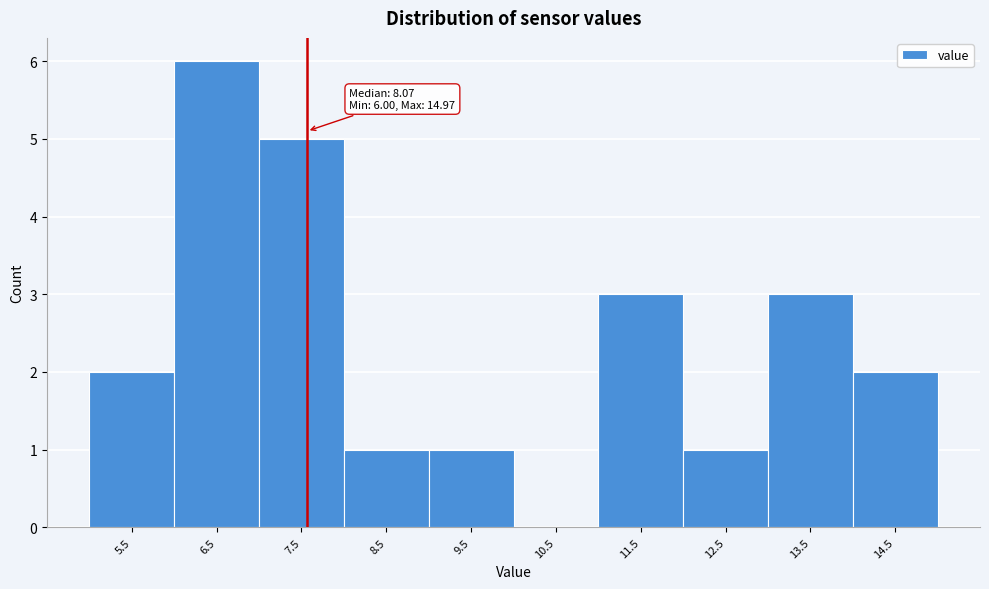

Reading left to right, extract all data points from this chart.

5.5=2	6.5=6	7.5=5	8.5=1	9.5=1	10.5=0	11.5=3	12.5=1	13.5=3	14.5=2